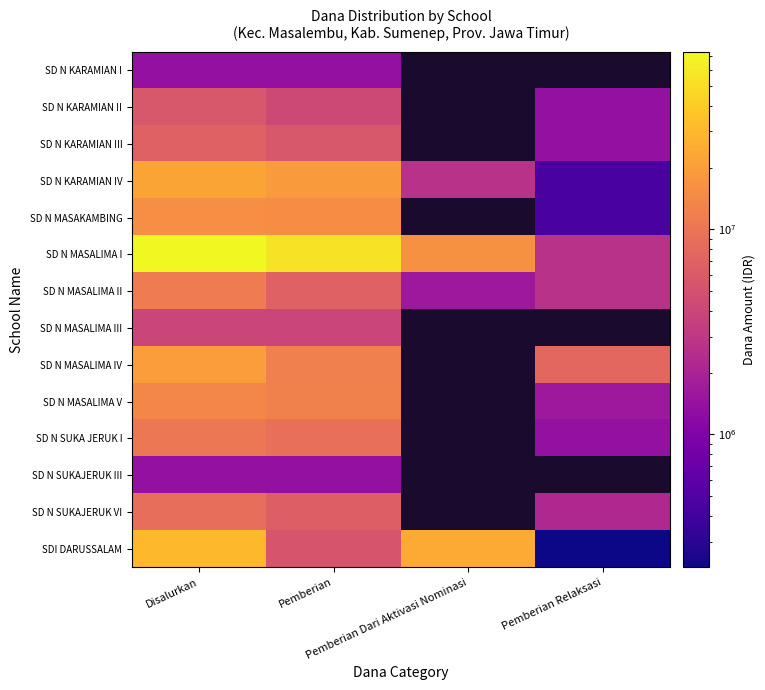

At which category is the sum across all series the highest?

Disalurkan